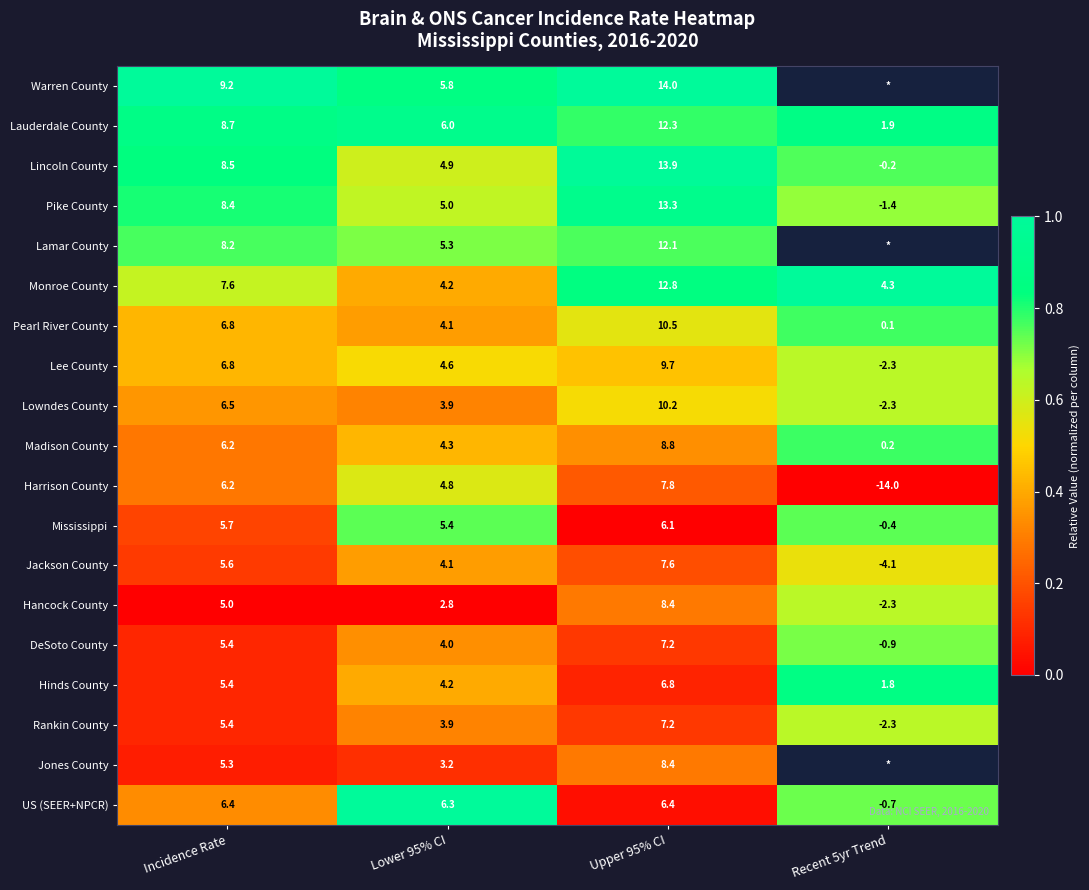

What is the difference between the Mississippi values at Incidence Rate and Lower 95% CI?

0.3